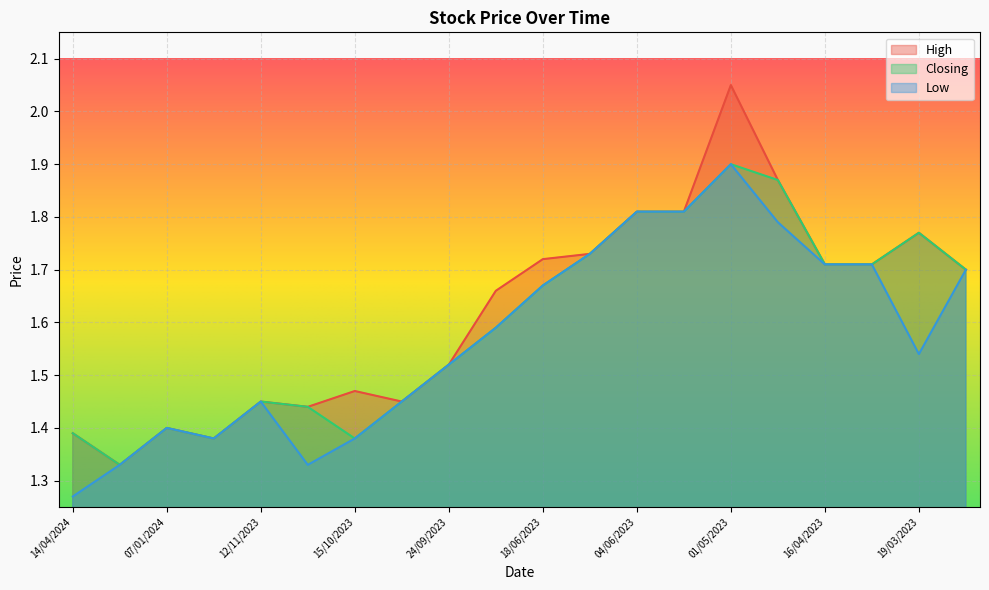

The value of Low at 19/03/2023 is 2.0. True or false?

False